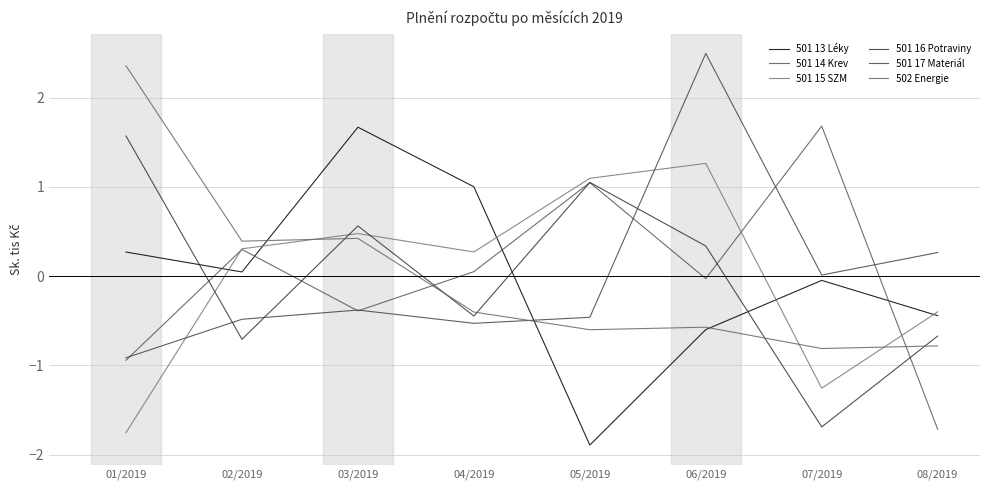

Does the chart display data point markers on the line(s)?

No